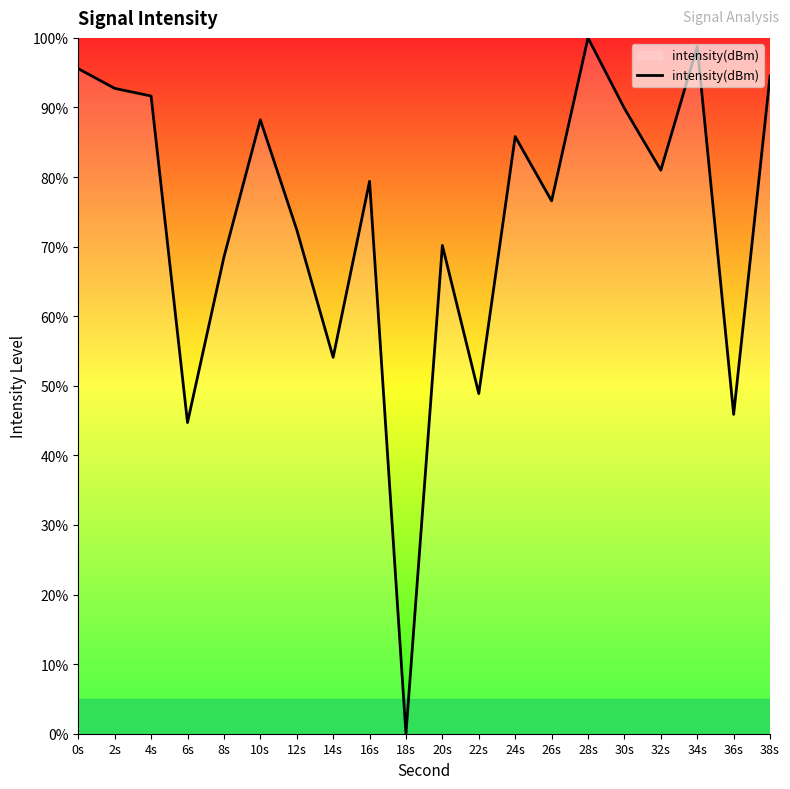

What is the difference between the values at 24s and 20s?

15.6